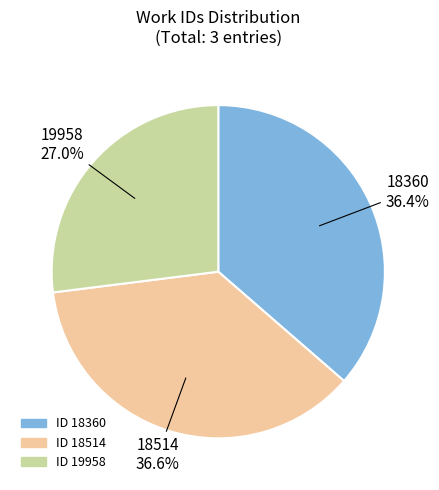

Does any single category account for the majority?

No